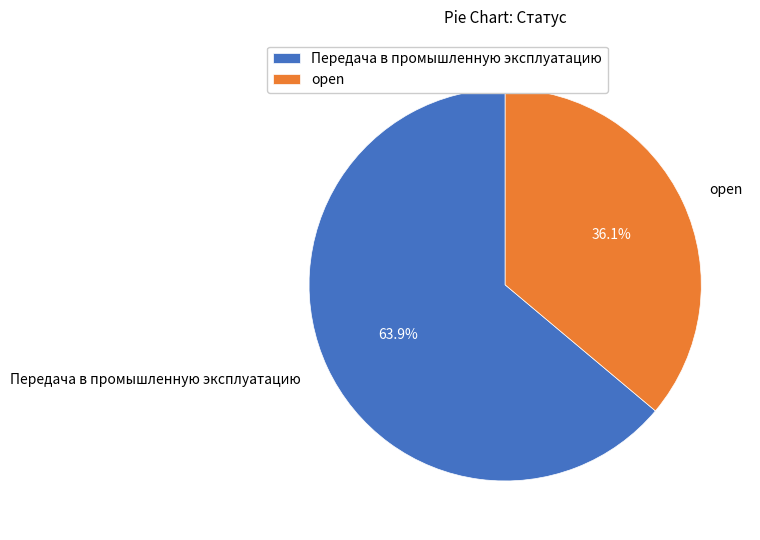

What percentage is the Передача в промышленную эксплуатацию slice, to the nearest percent?

64%